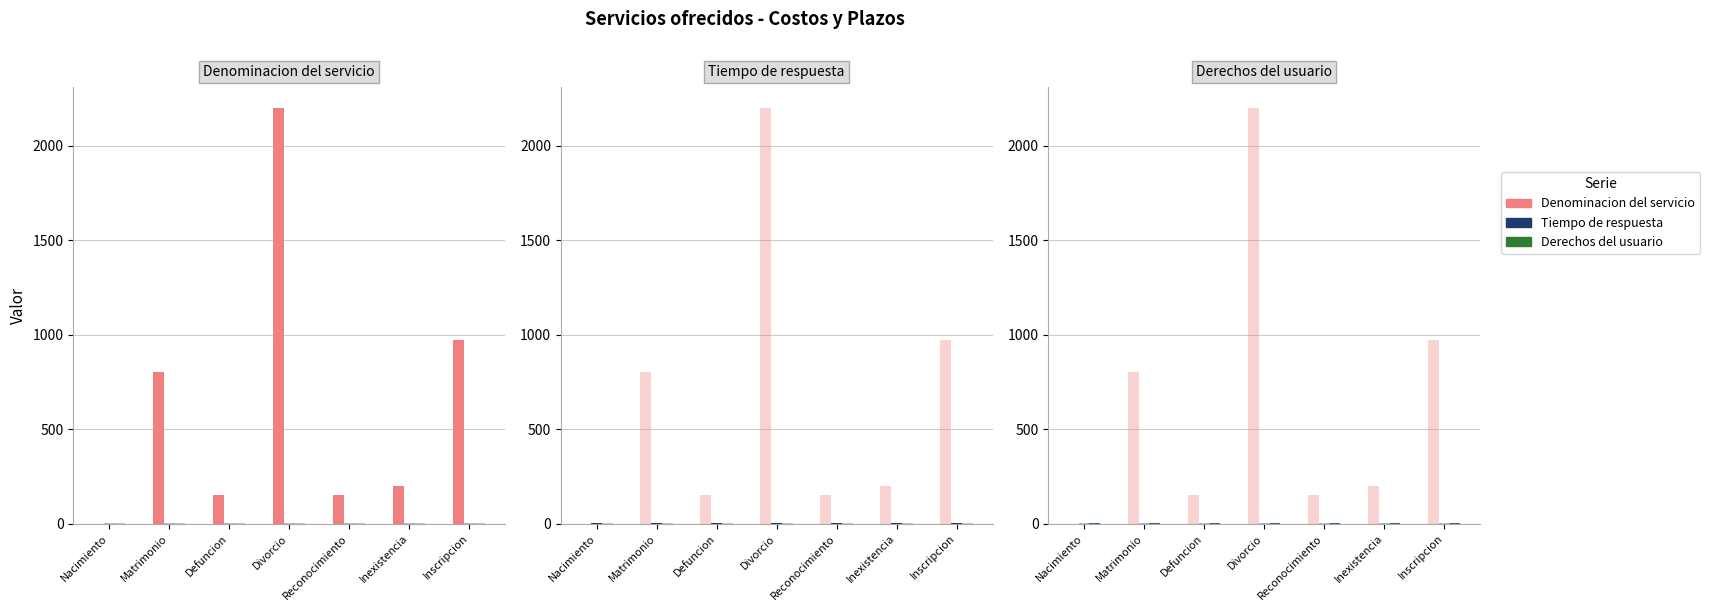

What is the total value across all series at Nacimiento?

3